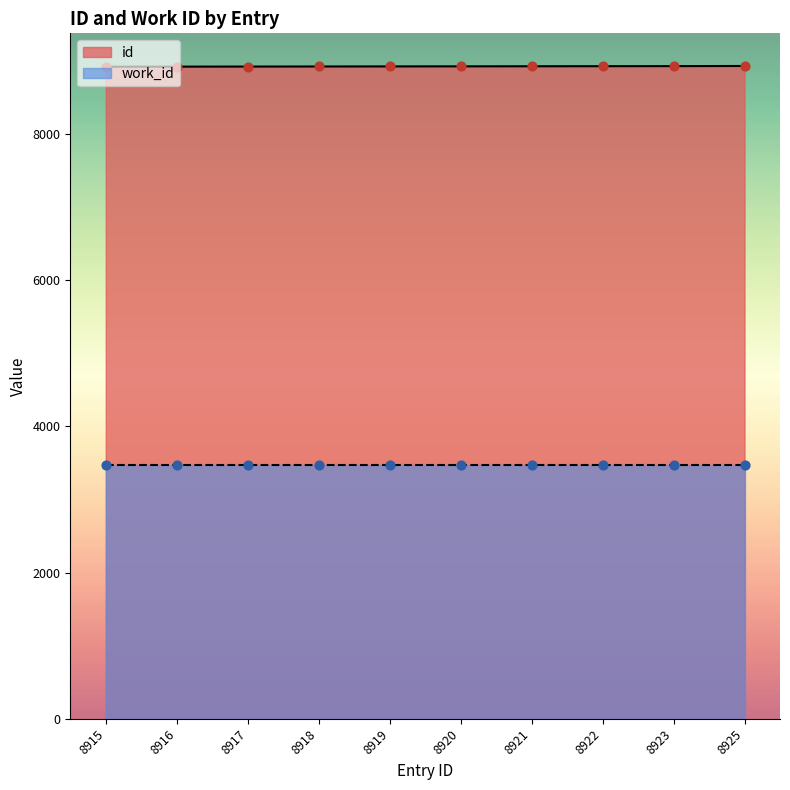

What is the ratio of the value at 8916 to the value at 8915?

1.0